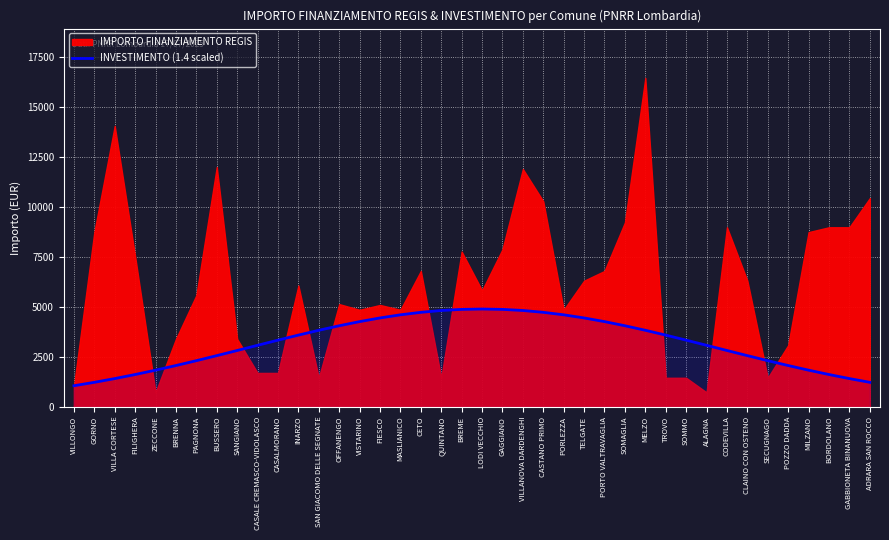

Does the chart display data point markers on the line(s)?

No